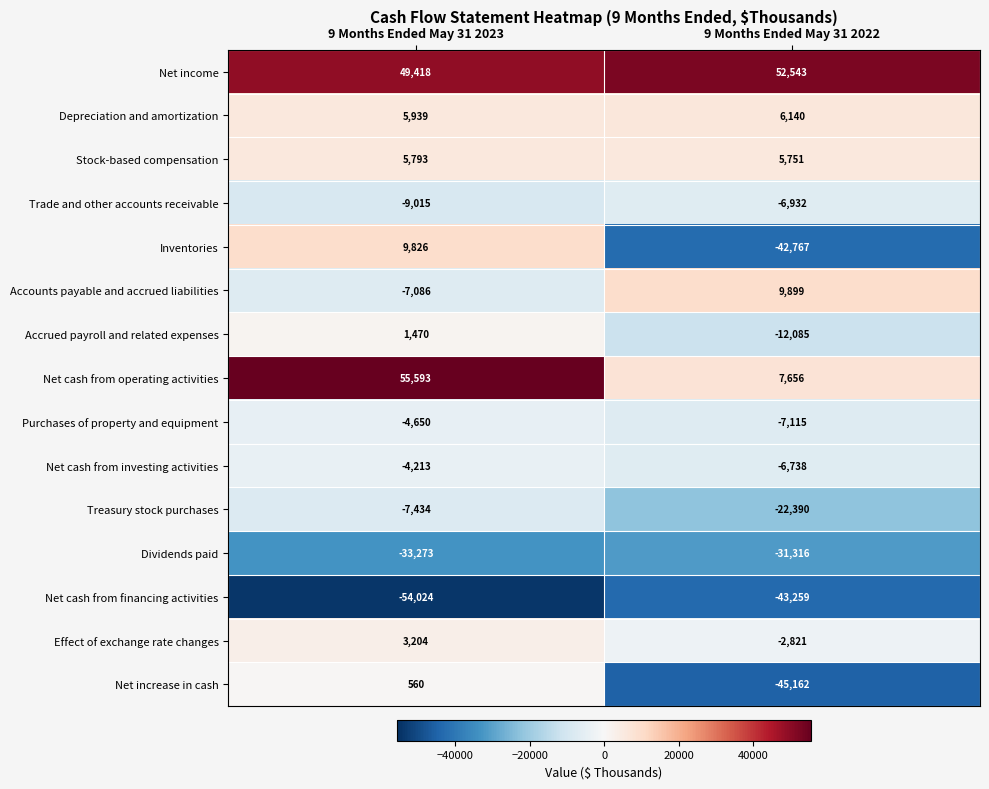

Reading right to left, what are all the values shown in this chart?

Net income: 52543	49418
Depreciation and amortization: 6140	5939
Stock-based compensation: 5751	5793
Trade and other accounts receivable: -6932	-9015
Inventories: -42767	9826
Accounts payable and accrued liabilities: 9899	-7086
Accrued payroll and related expenses: -12085	1470
Net cash from operating activities: 7656	55593
Purchases of property and equipment: -7115	-4650
Net cash from investing activities: -6738	-4213
Treasury stock purchases: -22390	-7434
Dividends paid: -31316	-33273
Net cash from financing activities: -43259	-54024
Effect of exchange rate changes: -2821	3204
Net increase in cash: -45162	560